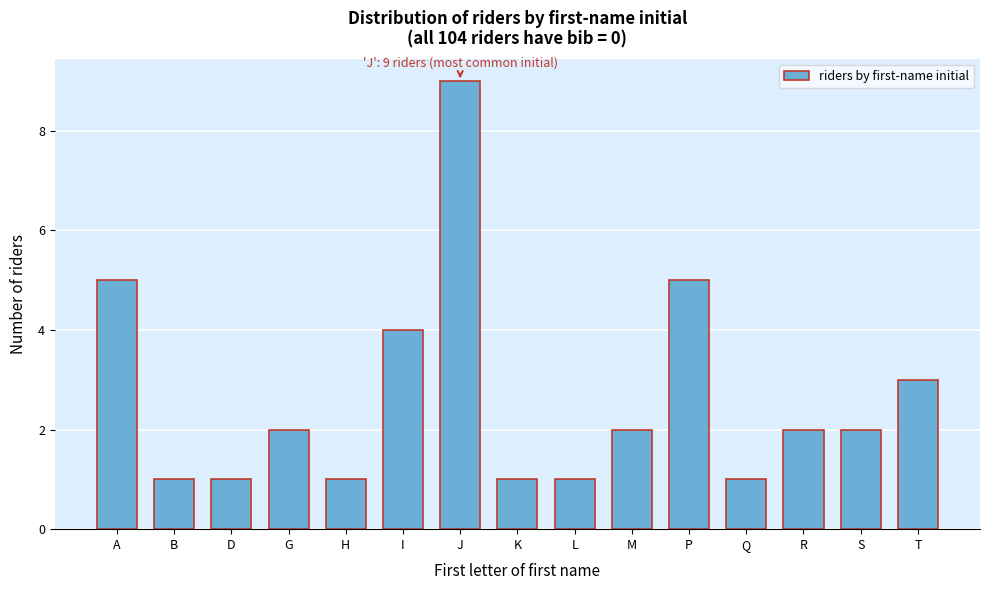

Reading left to right, extract all data points from this chart.

5	1	1	2	1	4	9	1	1	2	5	1	2	2	3